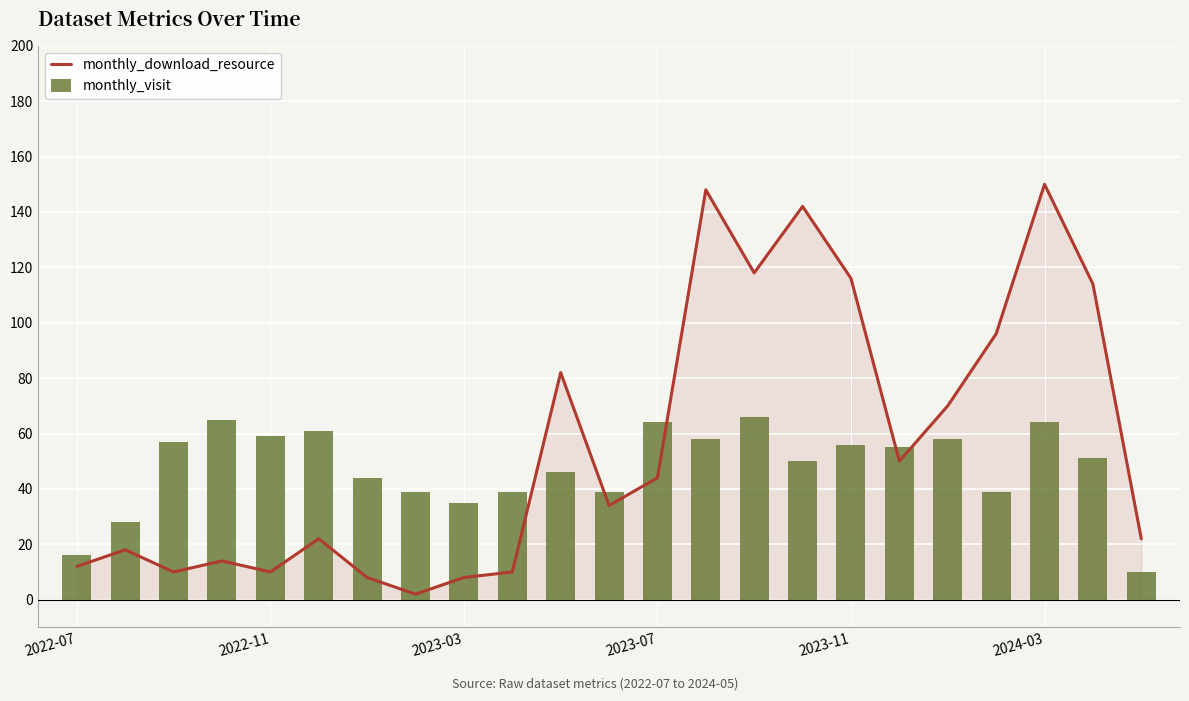

Between 14 and 12, which is larger?

14